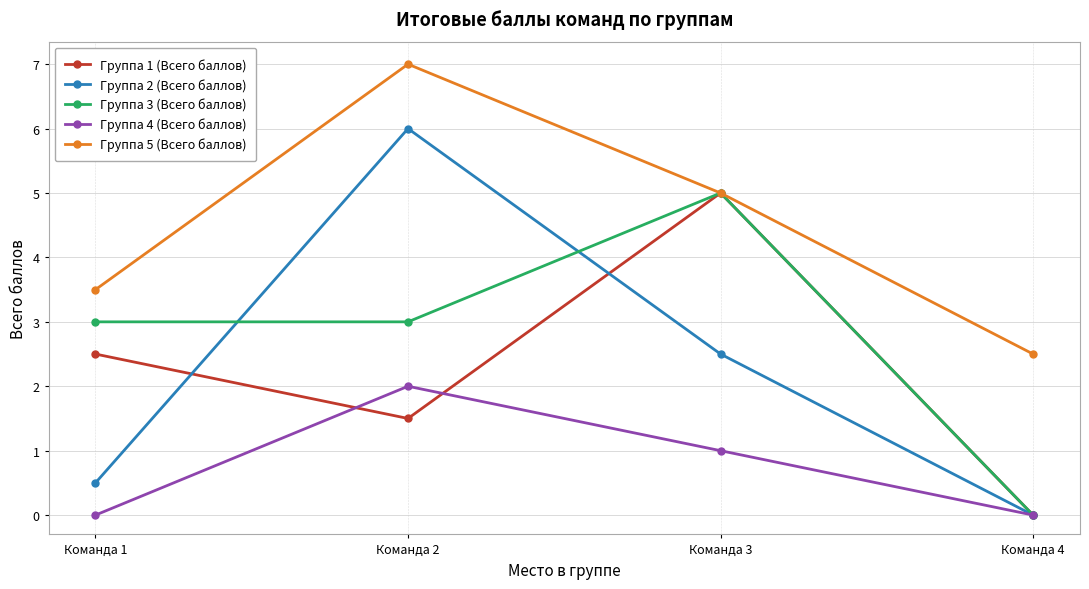

Which series has the largest total across all categories?

Группа 5 (Всего баллов)